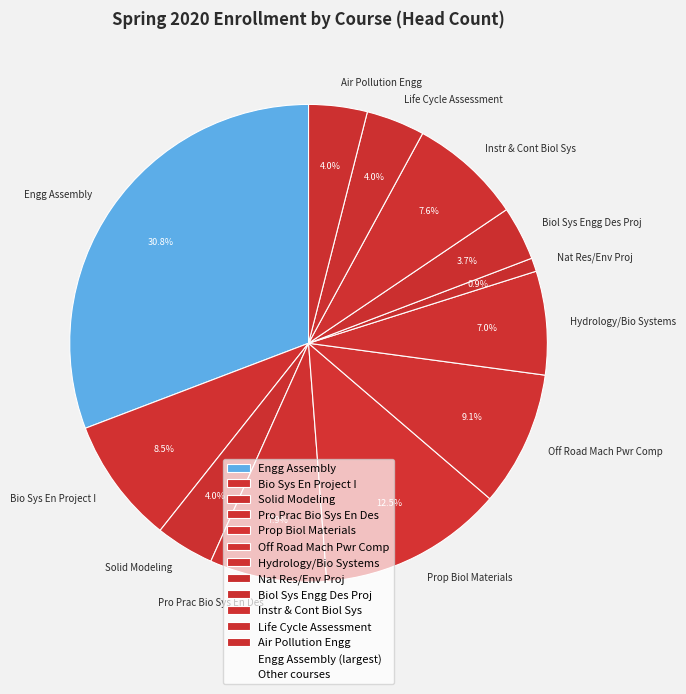

What is the total percentage of Hydrology/Bio Systems and Biol Sys Engg Des Proj?

10.7%